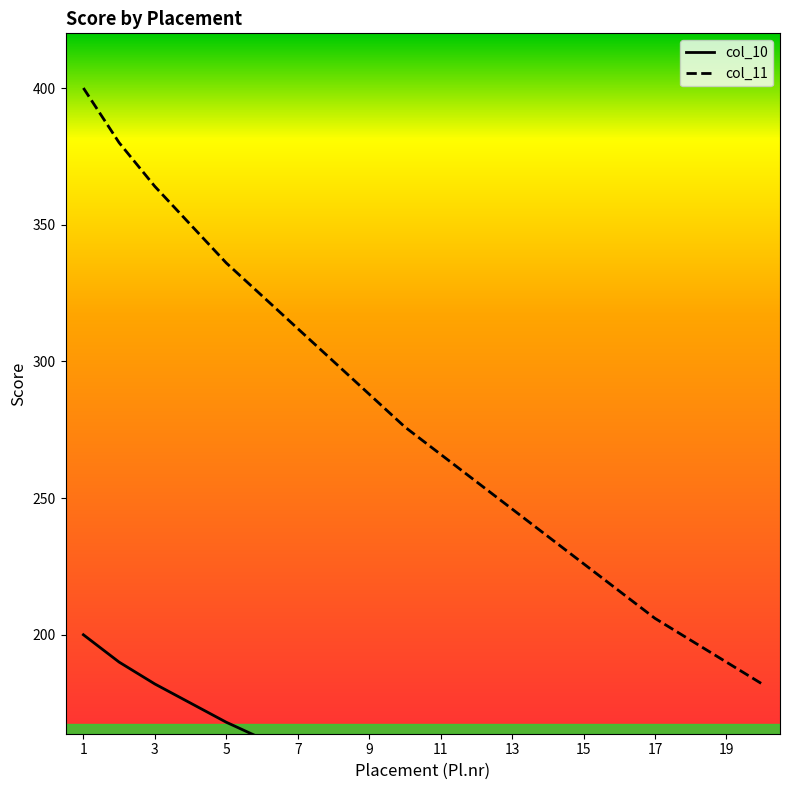

What is the minimum value for col_10?

91